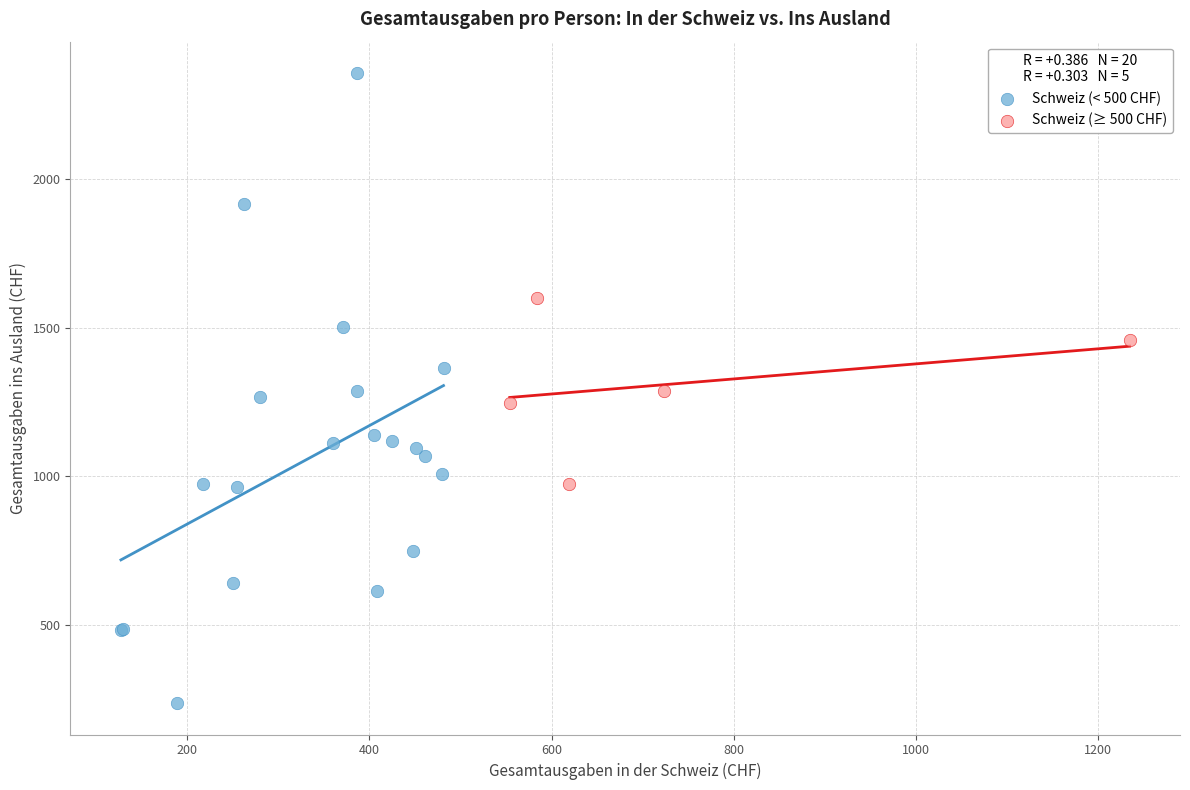

Which series has the widest spread of Y values?

Schweiz (< 500 CHF)